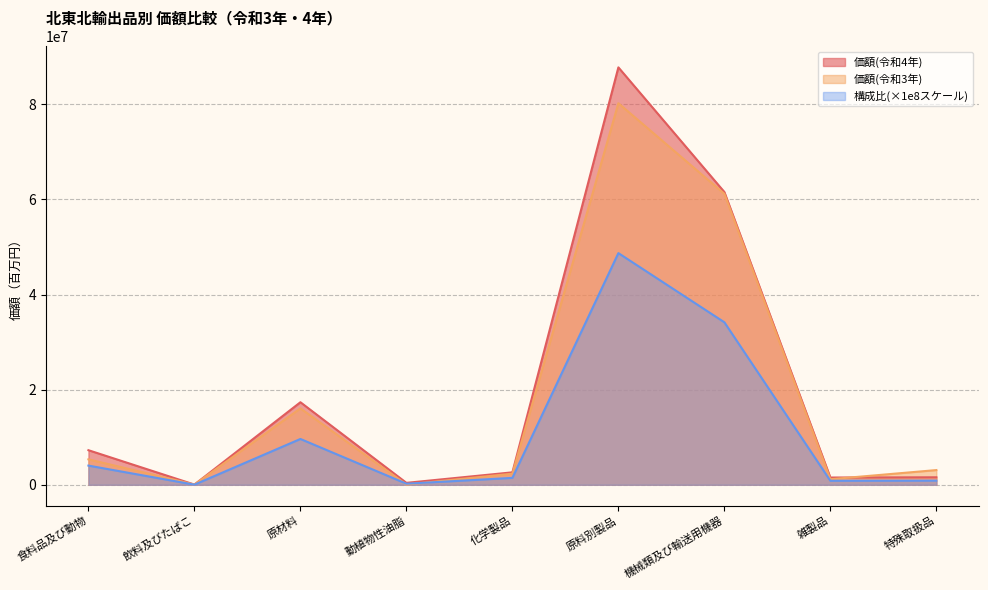

Reading right to left, extract all data points from this chart.

価額(令和4年): 1578703.0	1527511.0	61568166.0	87777321.0	2620988.0	408950.0	17361965.0	48553.0	7273497.0
価額(令和3年): 3095592.0	1174627.0	61188164.0	80236275.0	2336918.0	46504.0	16069561.0	53305.0	5349566.0
構成比: 876249.1	847835.3	34173018.7	48720243.4	1454762.7	226985.1	9636648.2	26949.0	4037108.2